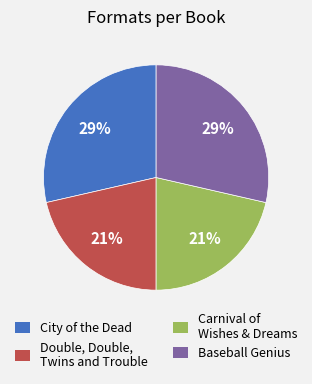

Combined, do City of the Dead and Baseball Genius account for over 50%?

Yes